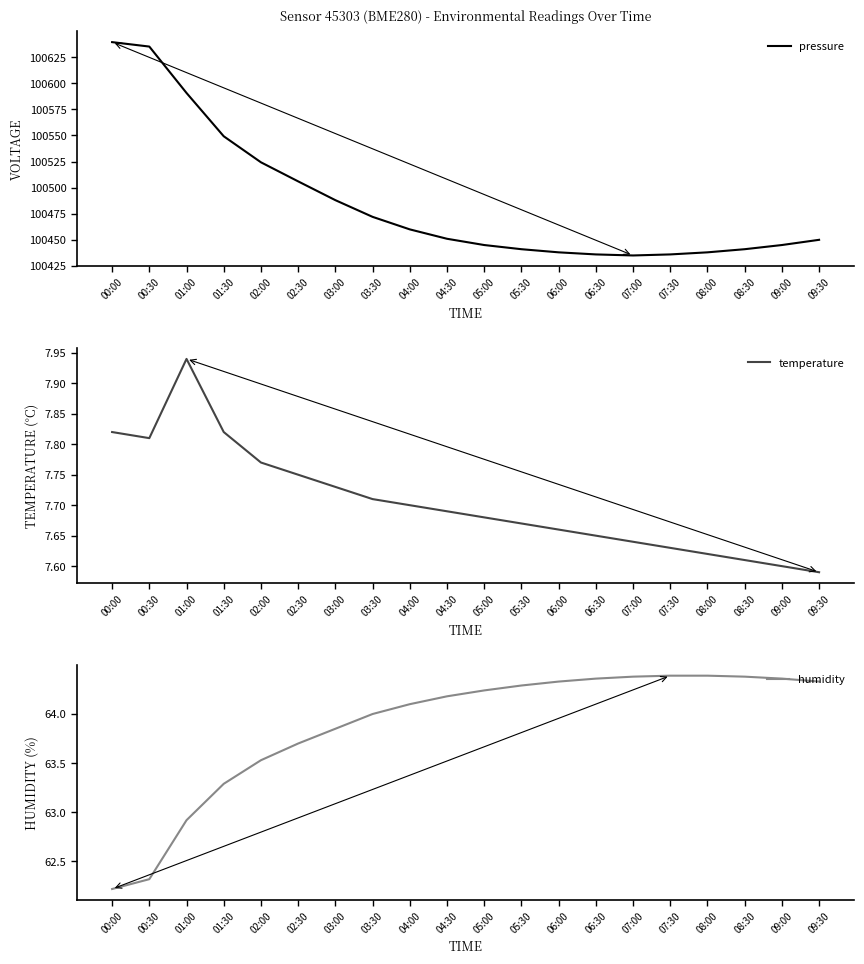

What position from the right is 05:00?

10